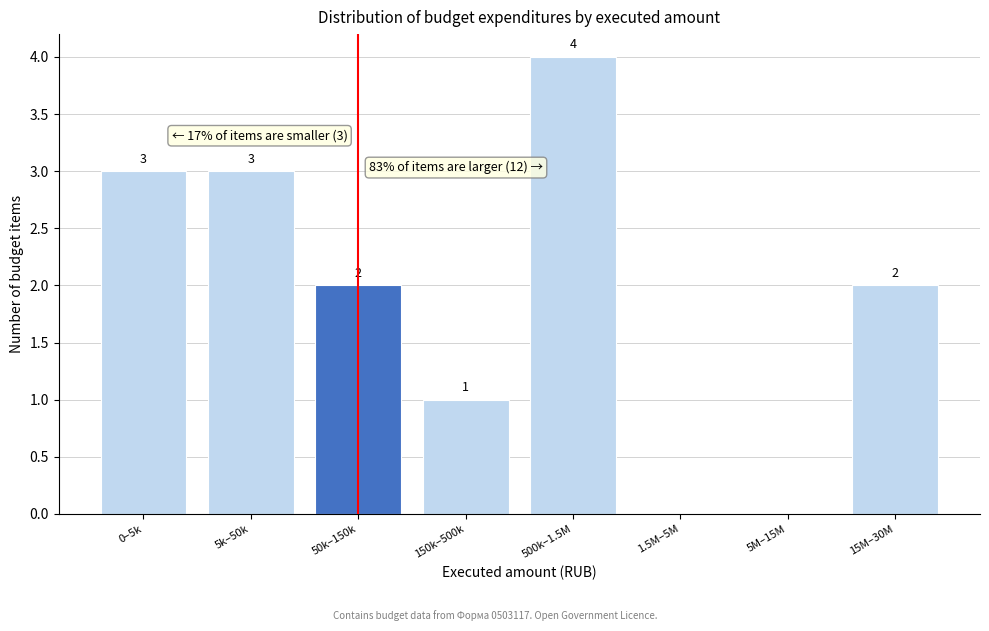

Reading right to left, transcribe all the data shown in this chart.

15M–30M=2	5M–15M=0	1.5M–5M=0	500k–1.5M=4	150k–500k=1	50k–150k=2	5k–50k=3	0–5k=3